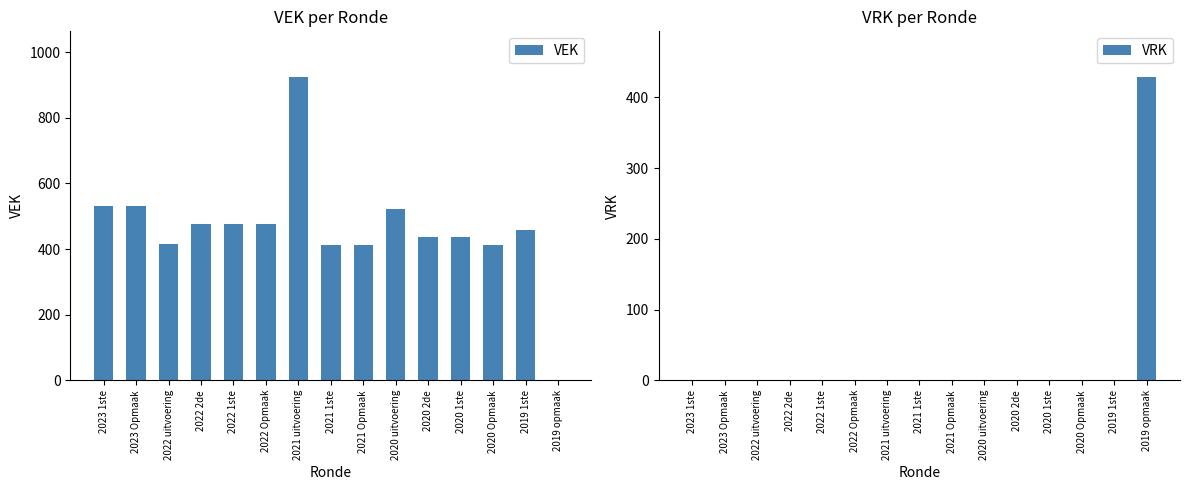

Rank the series by their maximum value, from highest to lowest.

VEK, VRK